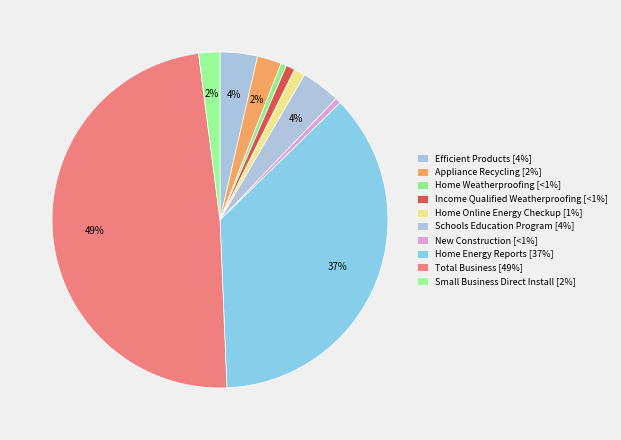

Combined, what portion of the pie is New Construction and Home Energy Reports?

37.2%